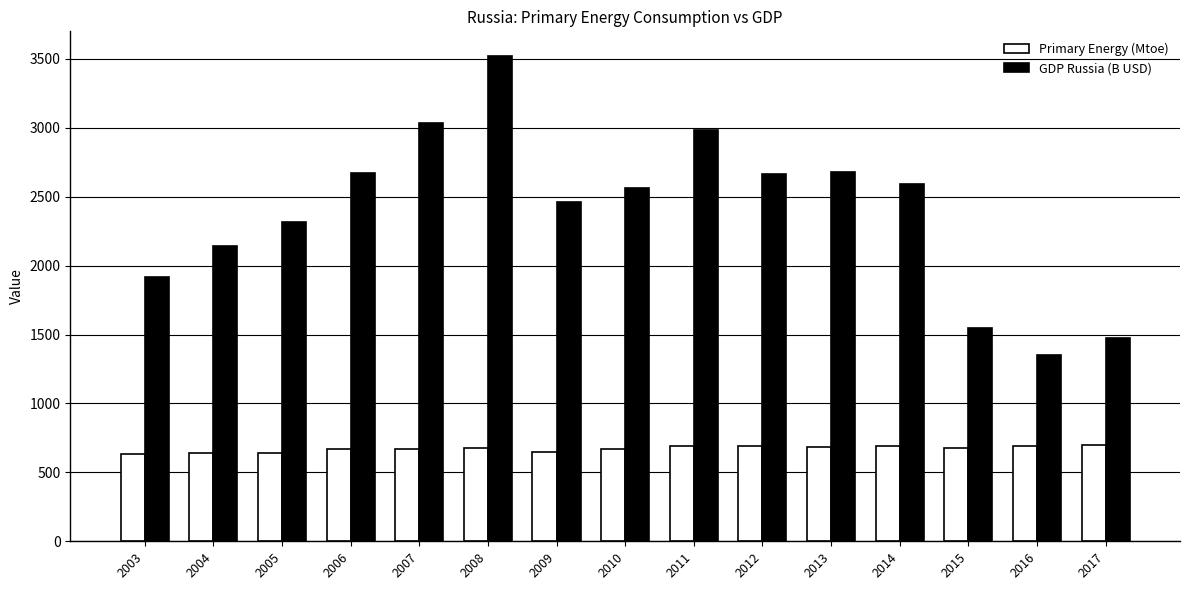

What is the total value across all series at 2011?

3678.6